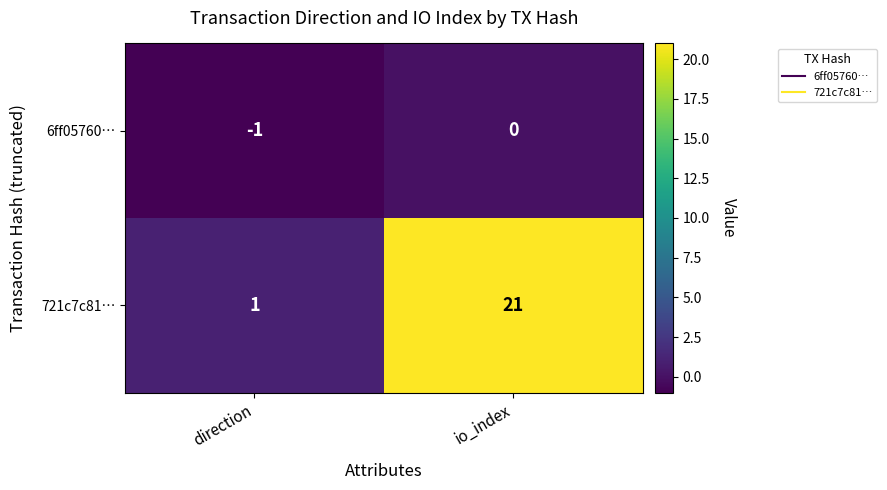

What is the difference between the maximum and minimum values in the 721c7c81… series?

20